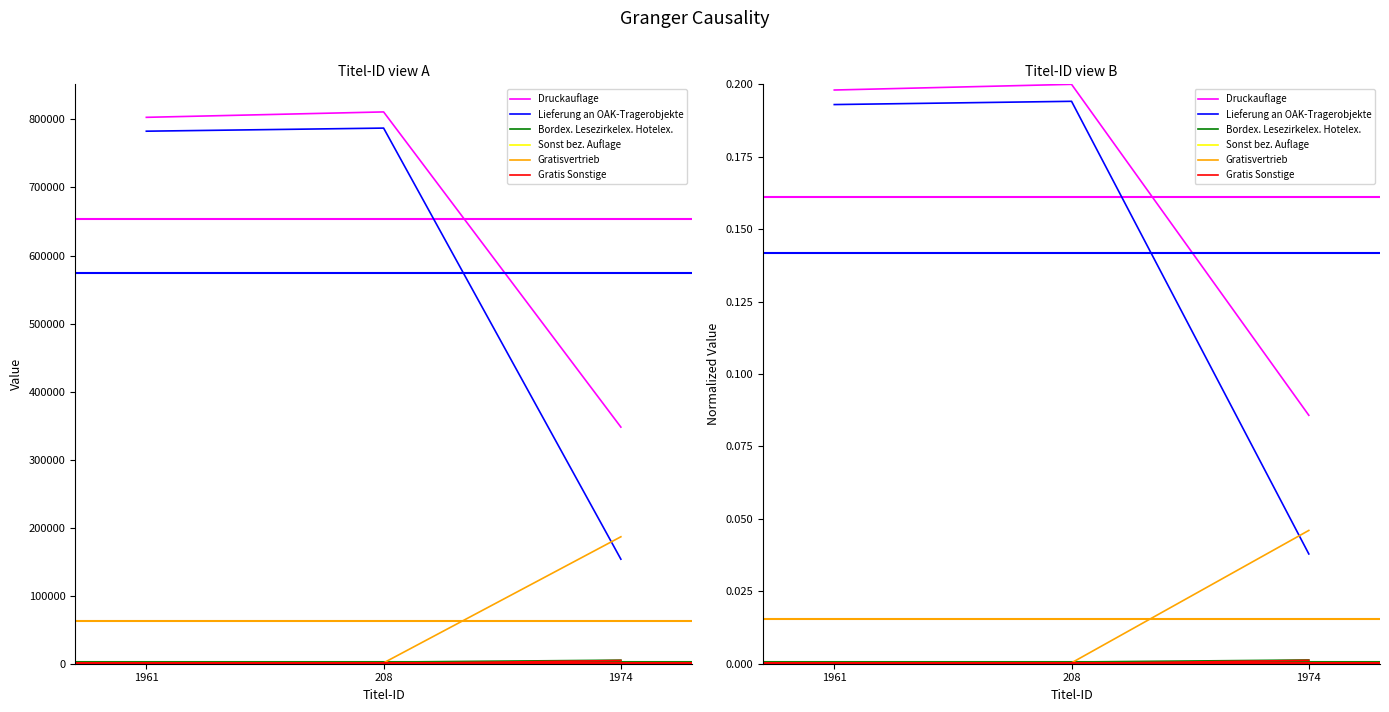

What is the total value across all series at 1961?

0.4